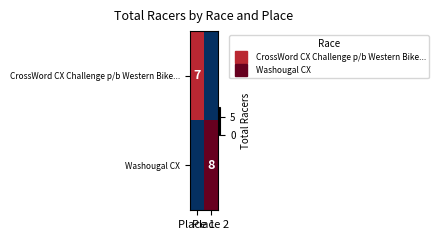

What is the average value of the Washougal CX series?

4